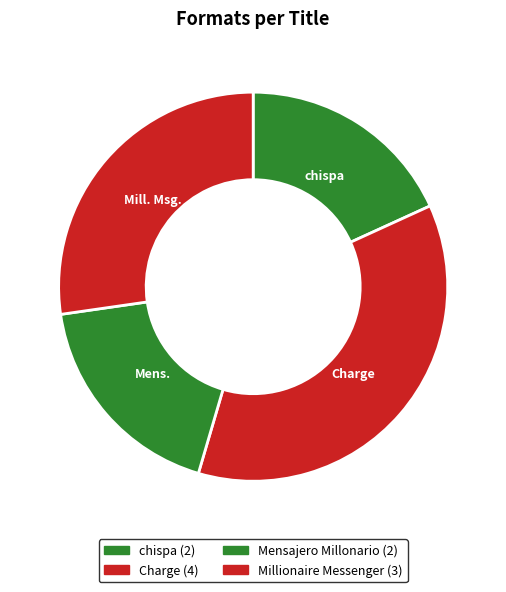

Rank the categories by value from highest to lowest.

Charge, Millionaire Messenger, chispa, Mensajero Millonario